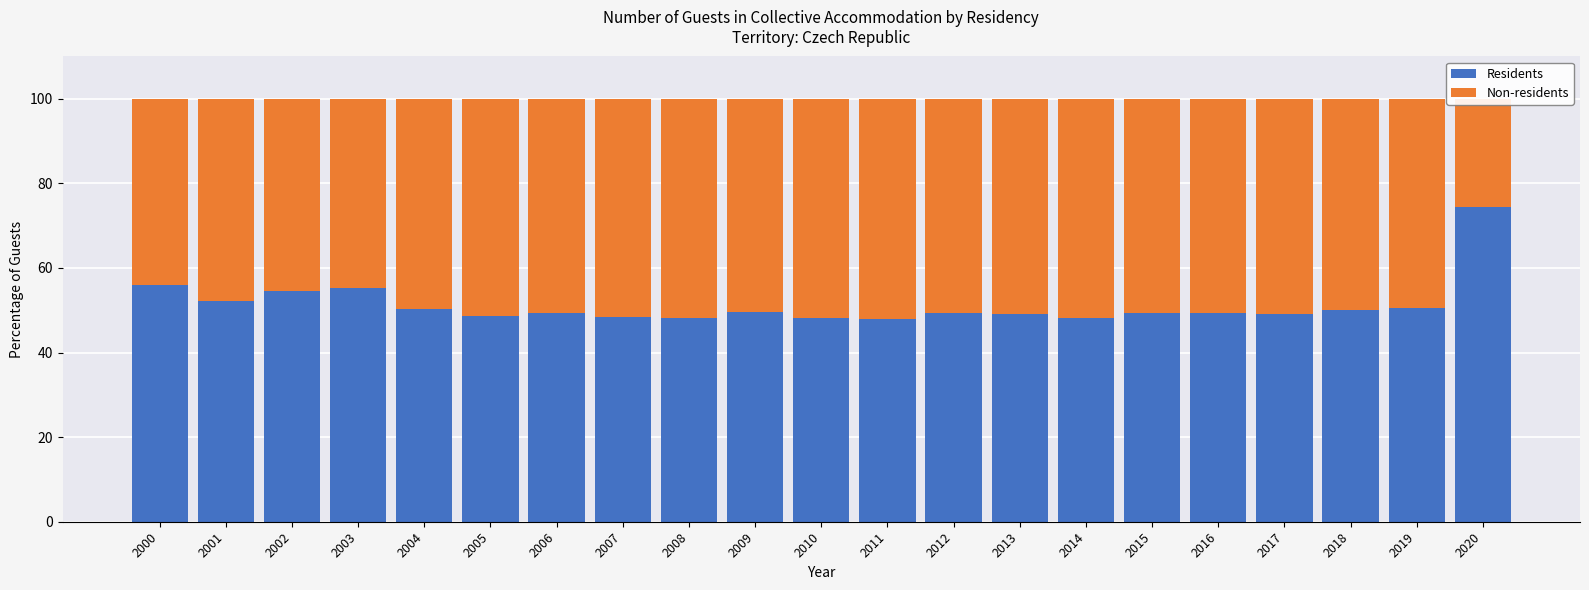

Between 2002 and 2014, which series saw the biggest shift?

Residents